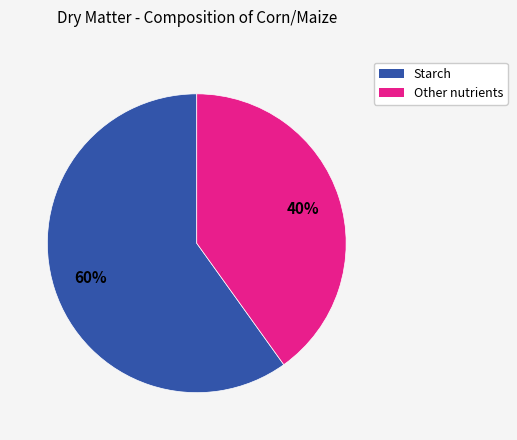

To the nearest percent, what is the average slice percentage?

50%